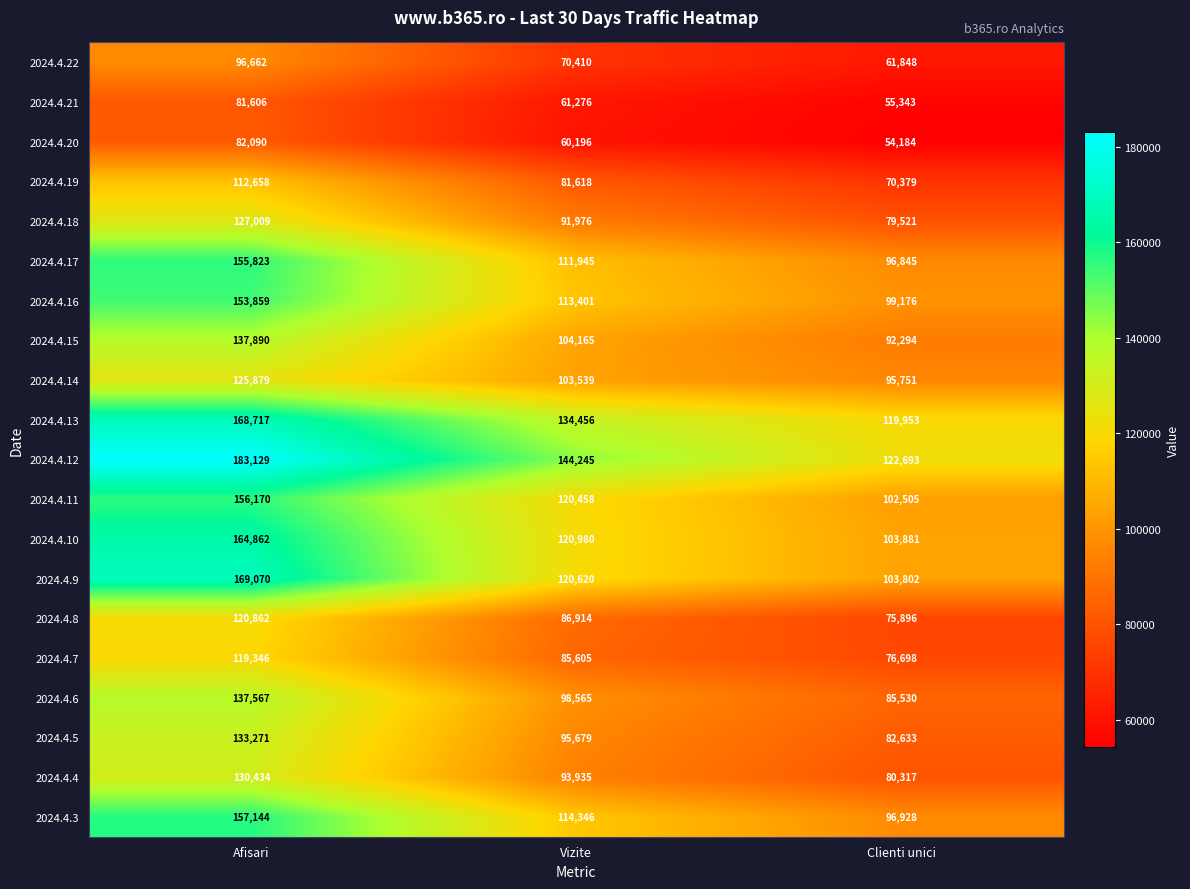

True or false: 2024.4.15 has a value of 104165 at Vizite.

True